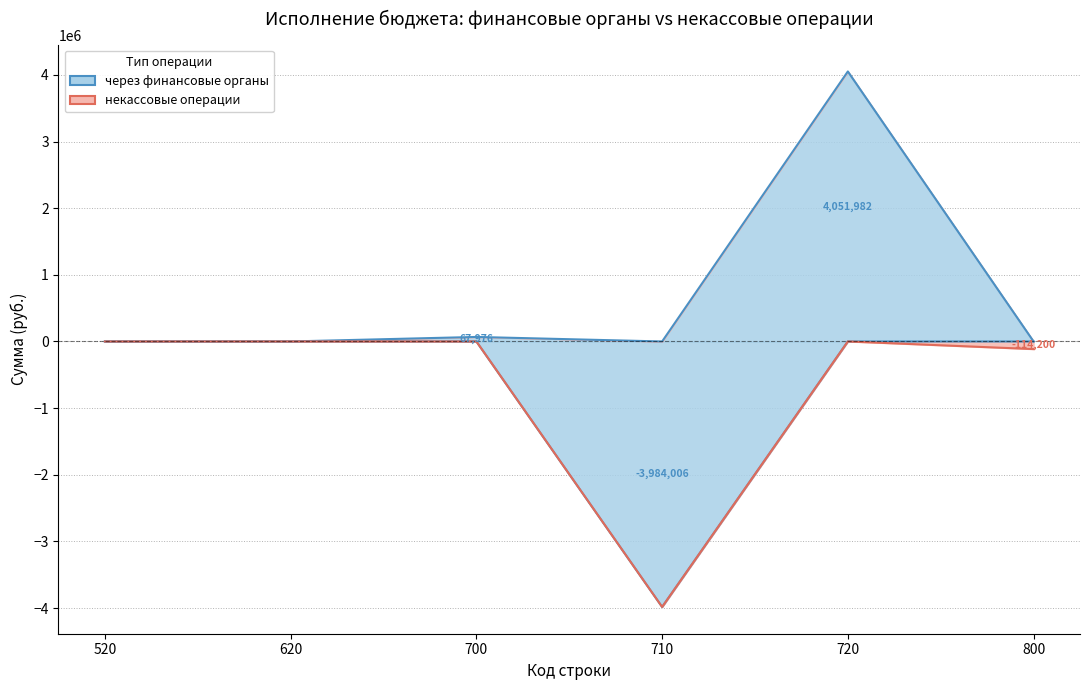

Which category has the lowest value across all series?

710